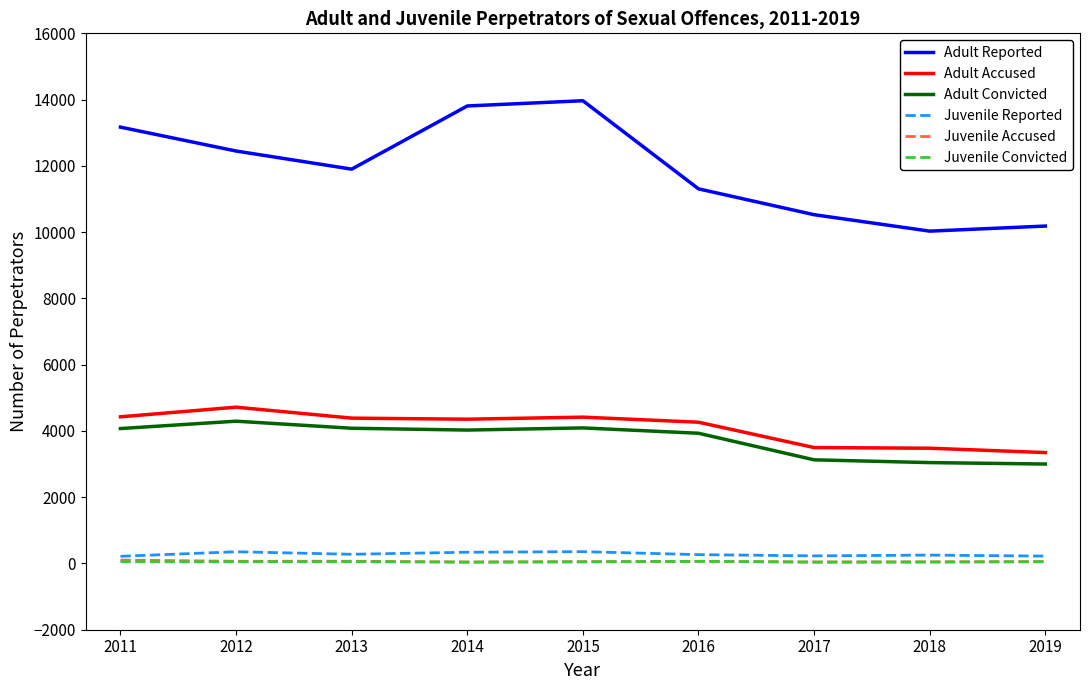

Which series has the largest total across all categories?

Adult Reported